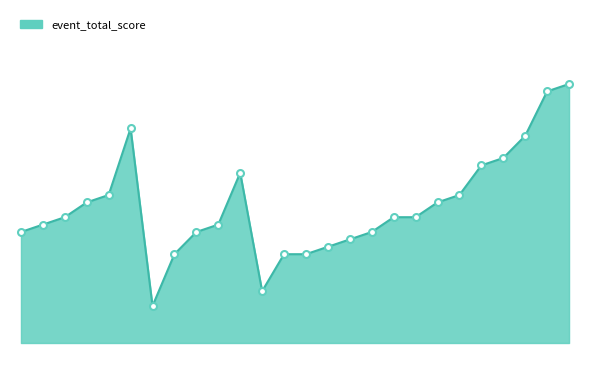

Does the chart have visible grid lines?

No